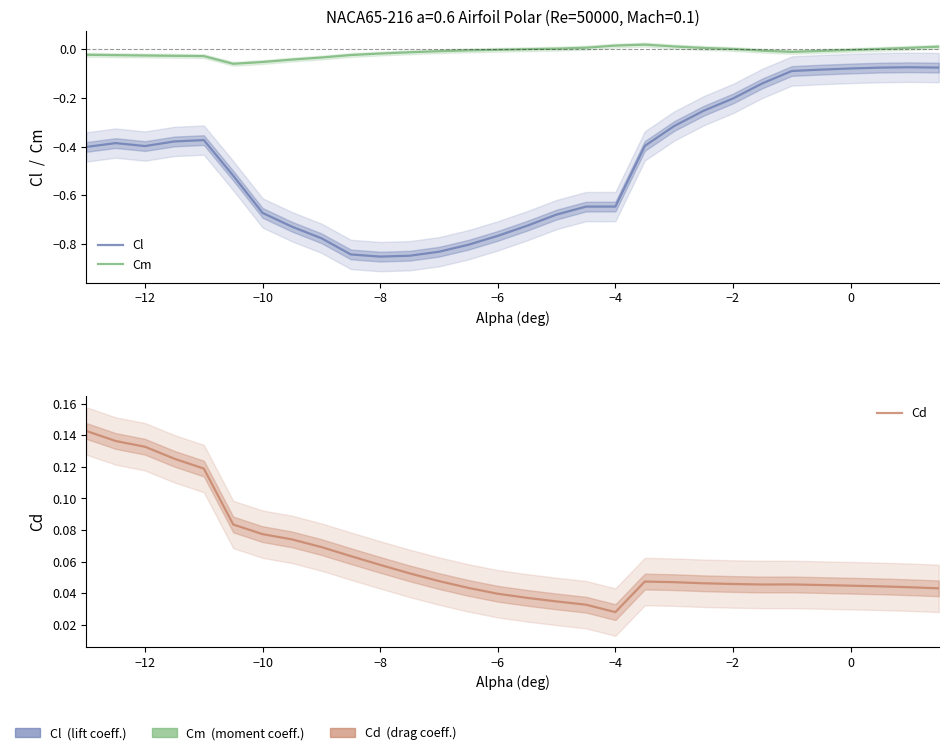

In Cl, how many points are higher than both neighbors (excluding endpoints)?

3